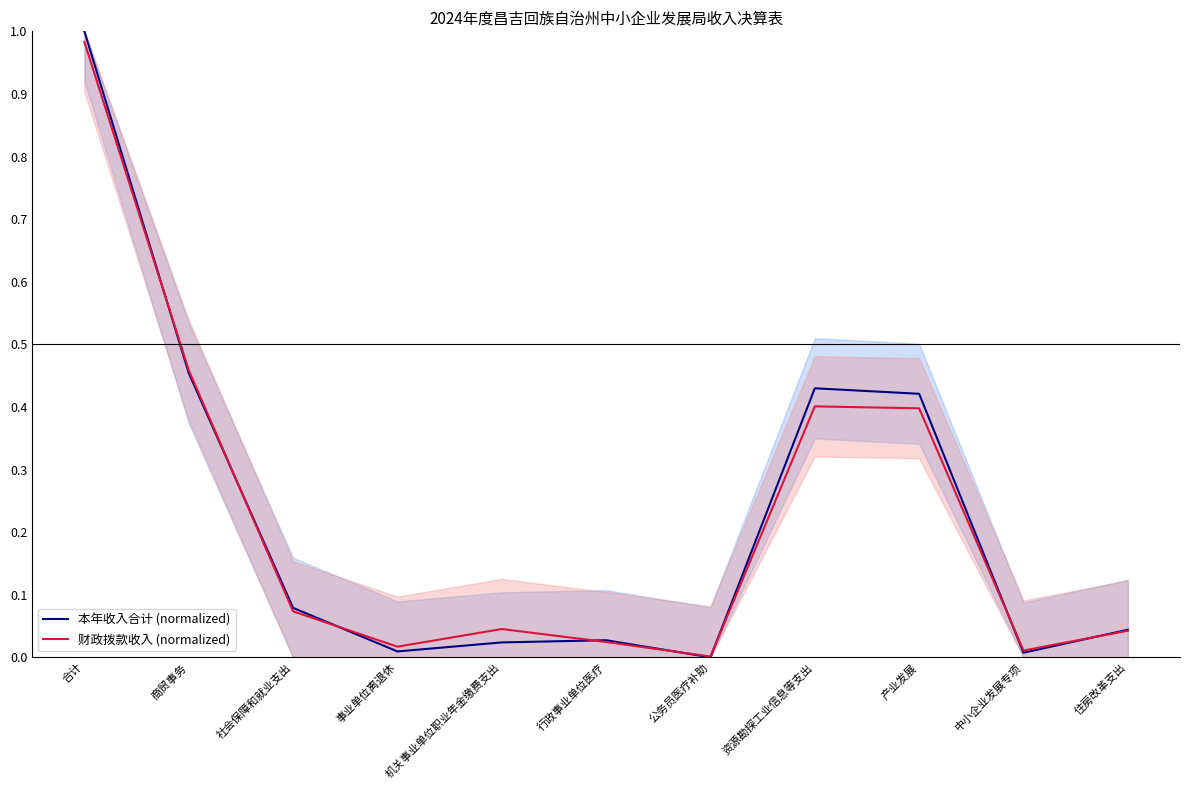

How many series are shown in this chart?

2